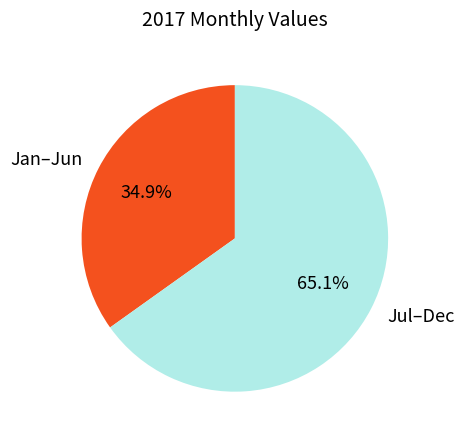

Combined, do Jan–Jun and Jul–Dec account for over 50%?

Yes